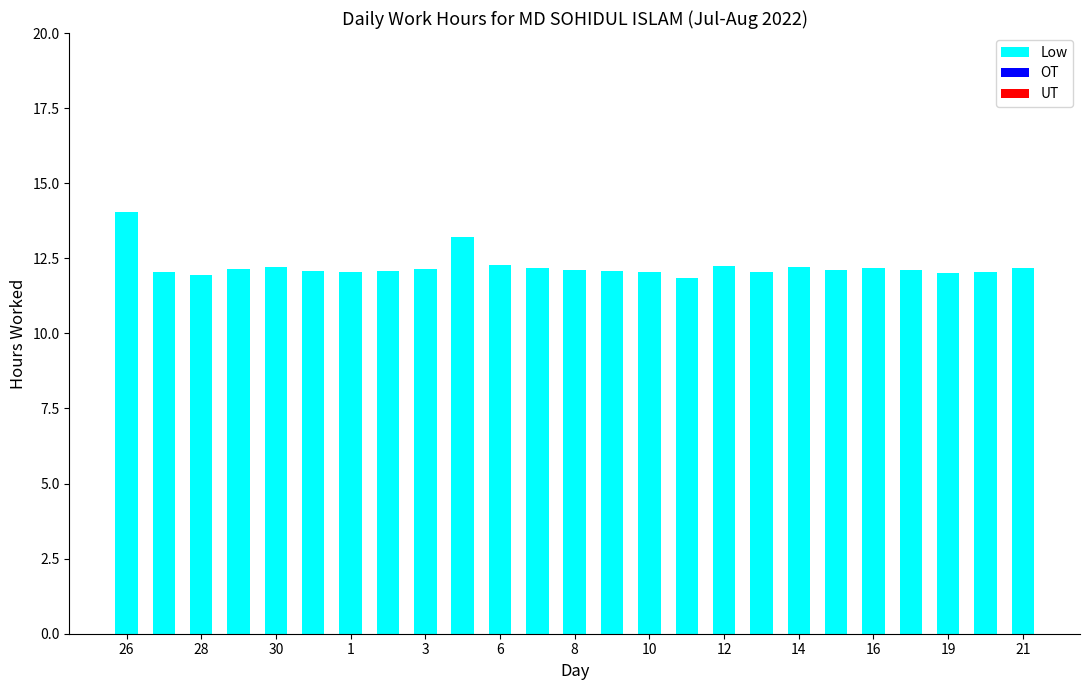

What is the value of the 19th bar from the left?

12.2